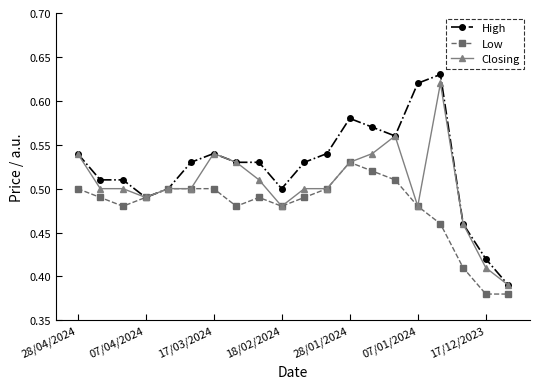

Which series has the largest total across all categories?

High